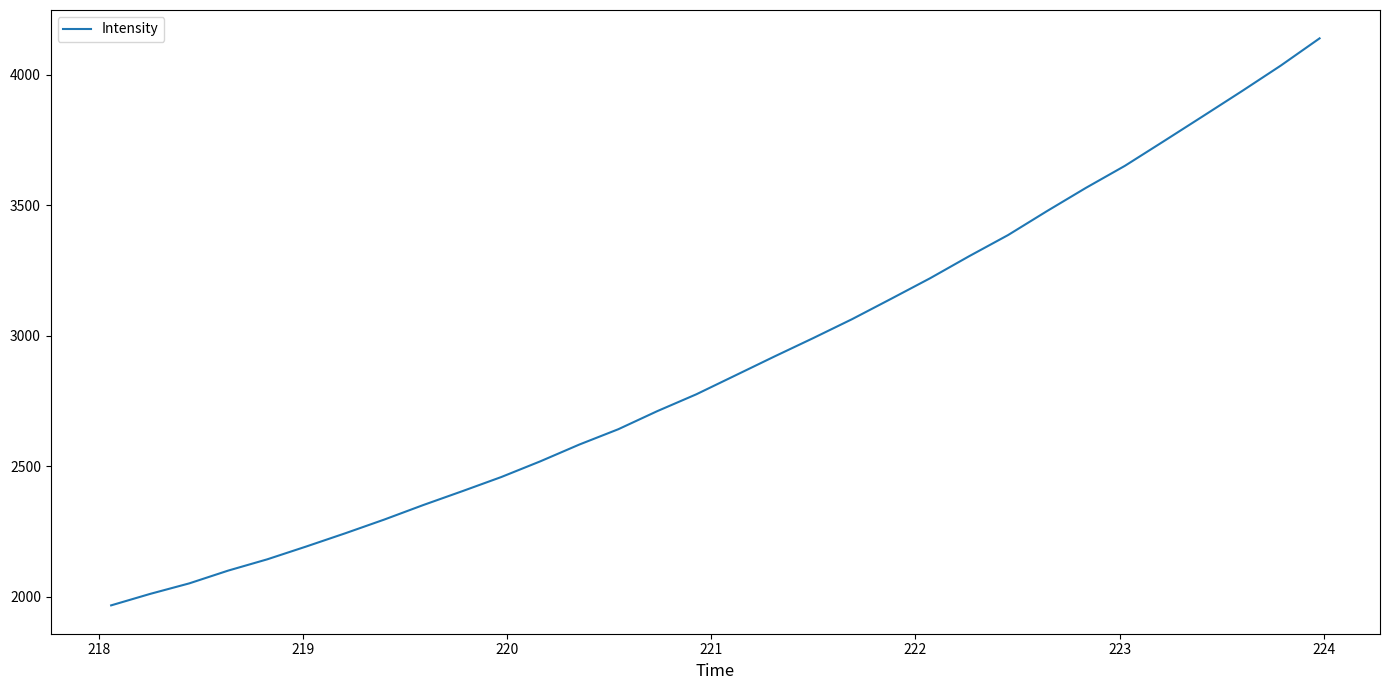

What is the greatest value displayed?

4138.4